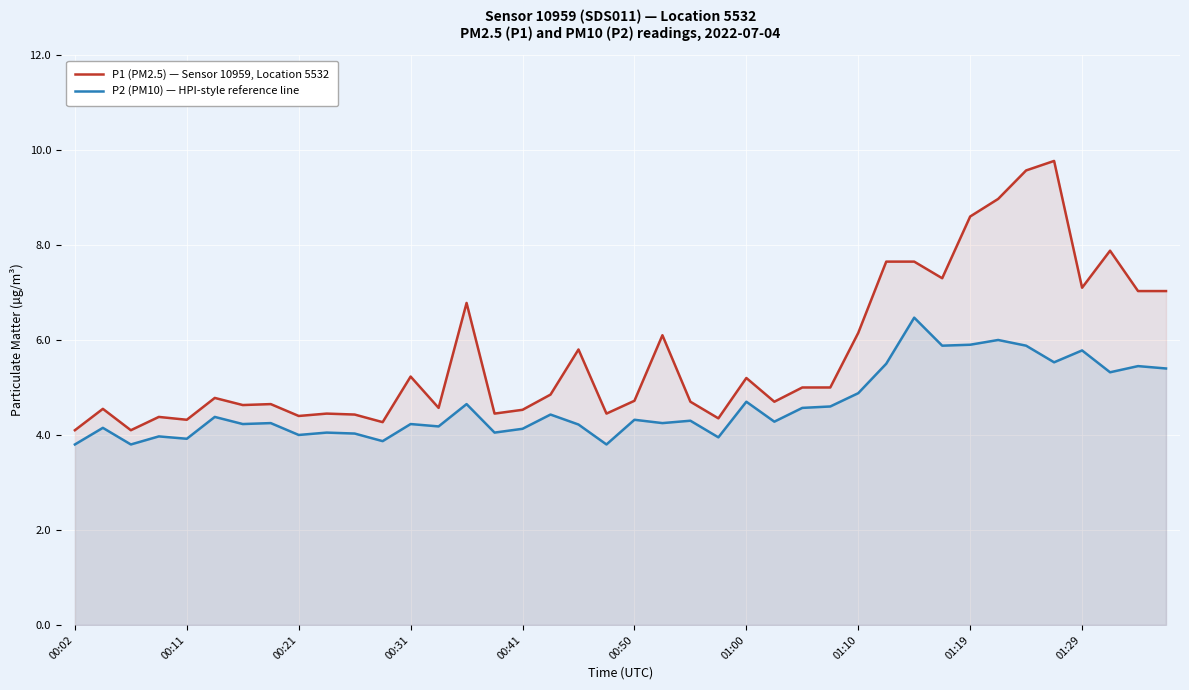

The value of P1 (PM2.5) — Sensor 10959, Location 5532 at 26 is 2.8. True or false?

False